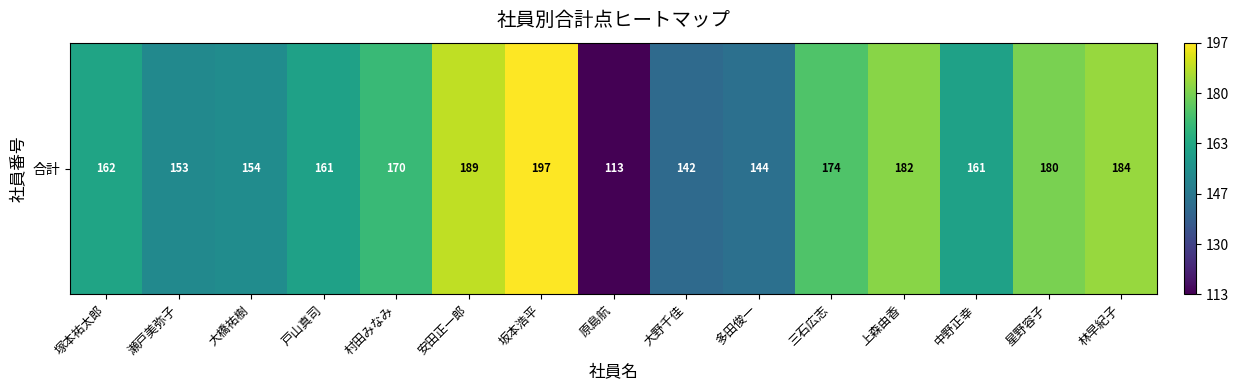

The value at 坂本浩平 is 75. True or false?

False